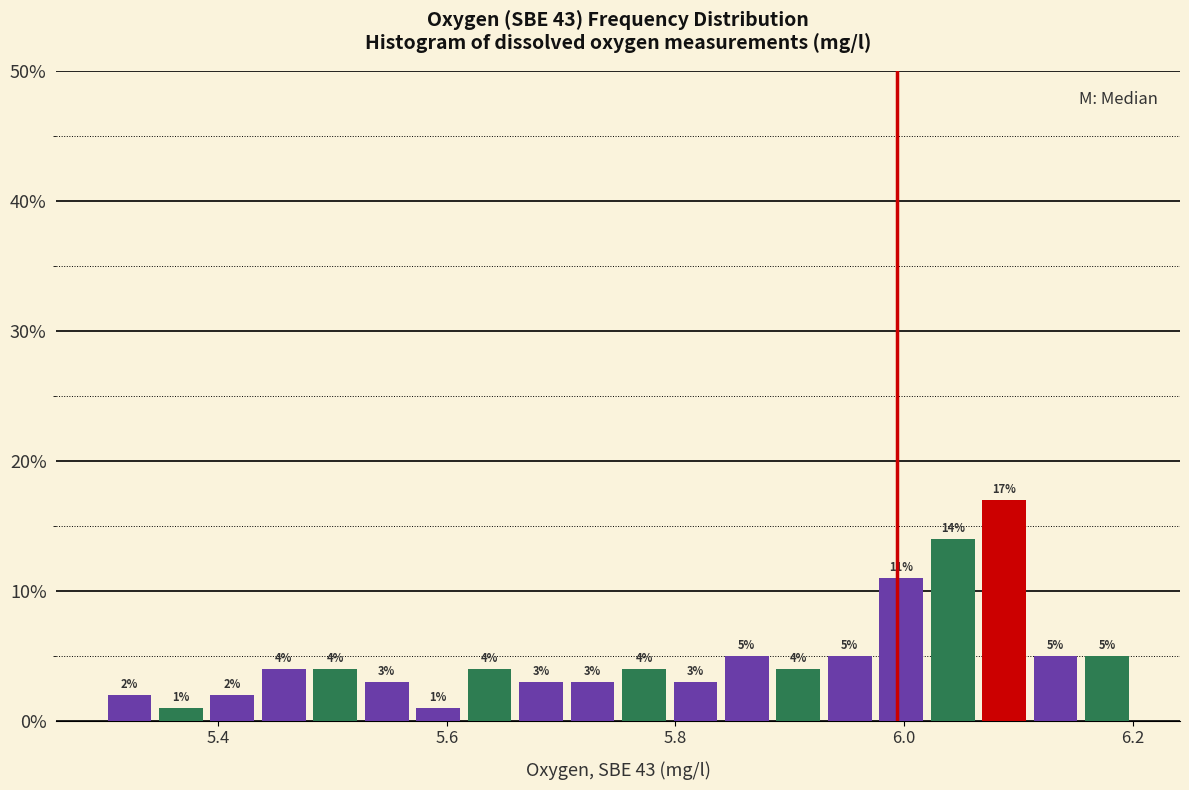

Read against the x-axis, roughly where is the centre of the tallest bar?

6.08